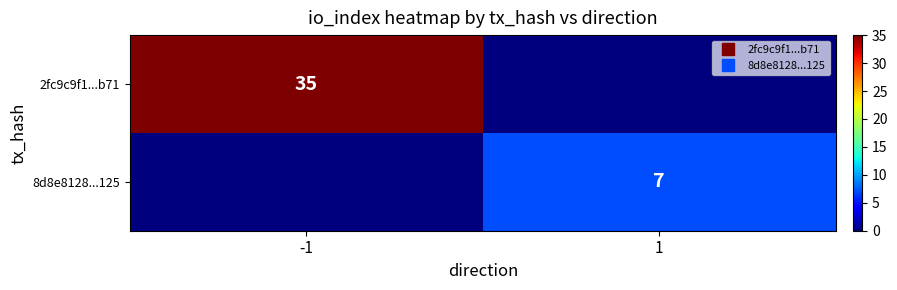

How many values in 2fc9c9f1...b71 are above zero?

1